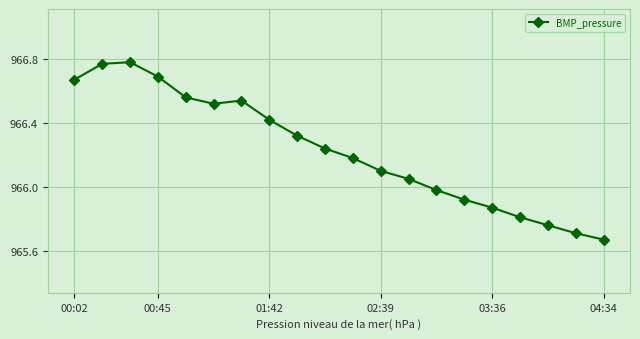

What is the sum of all values?

19324.6